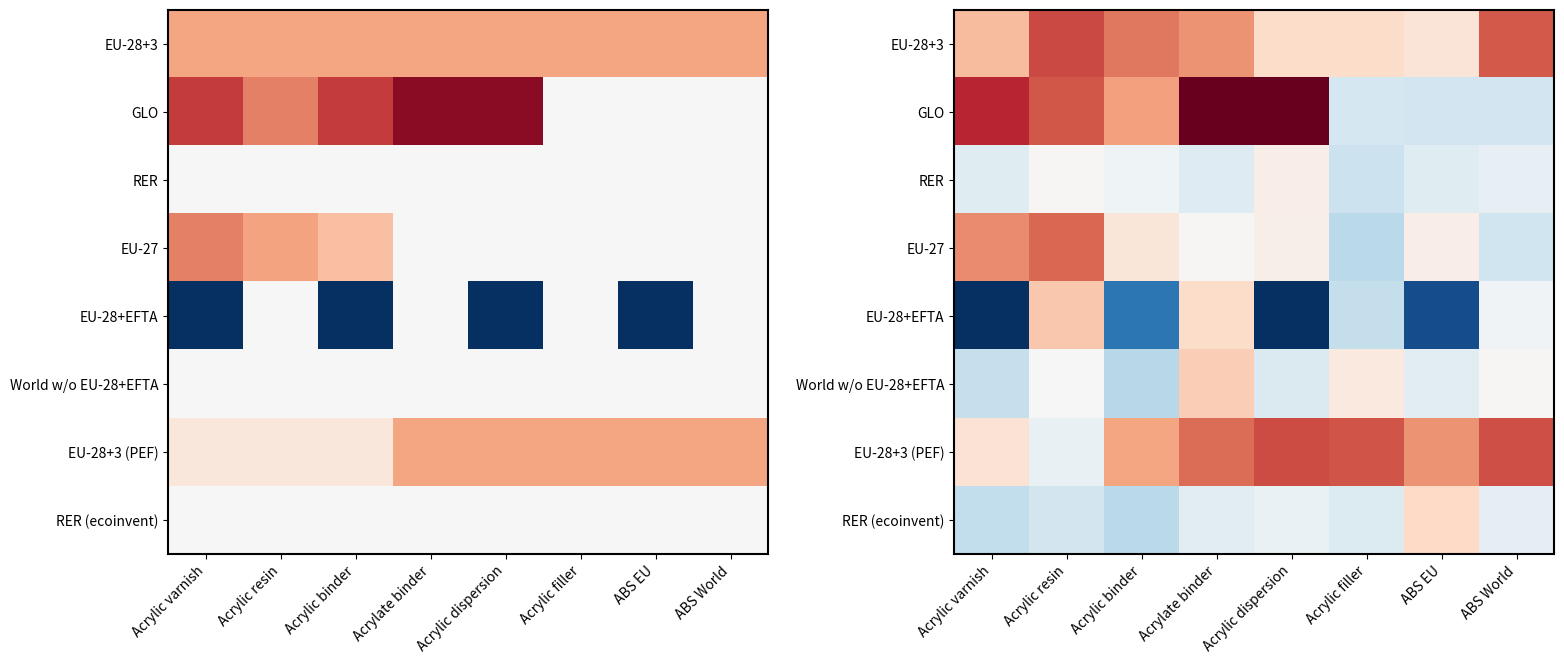

Which series has the widest spread of values?

EU-28+EFTA